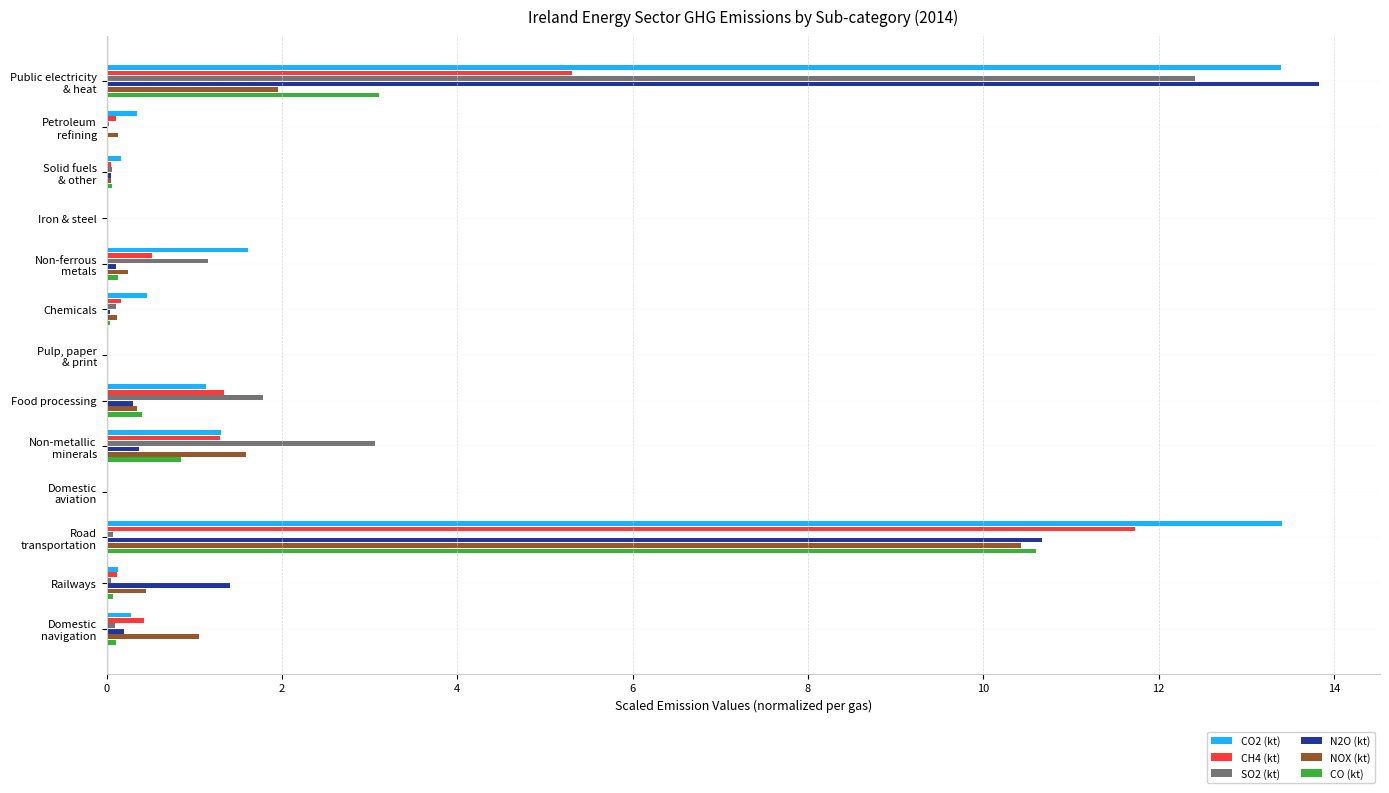

At which label is SO2 (kt) closest to 6?

Non-metallic
minerals